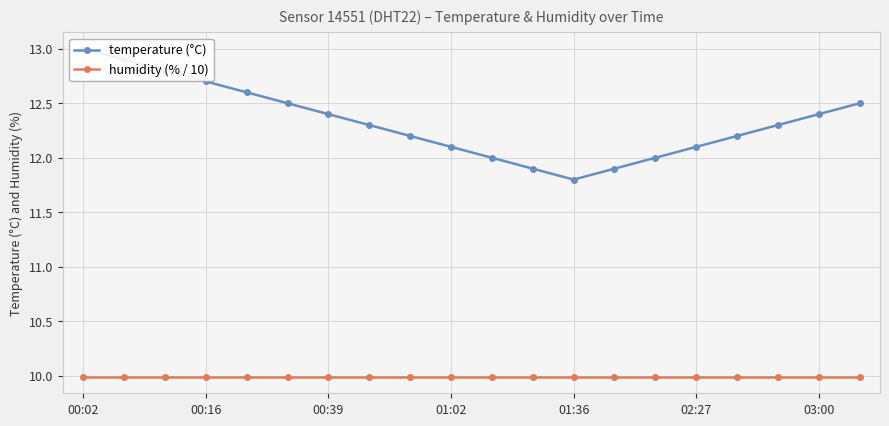

How many lines are shown in the chart?

2